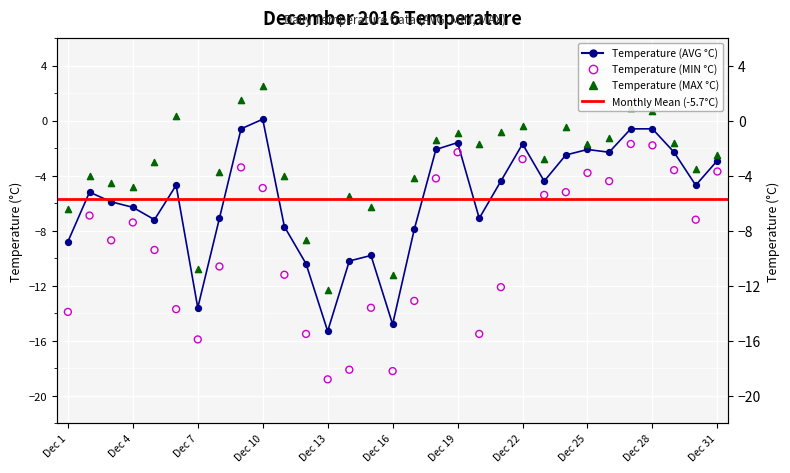

Is the value of Temperature (MIN °C) at Dec 22 greater than the value of Temperature (AVG °C) at Dec 24?

No